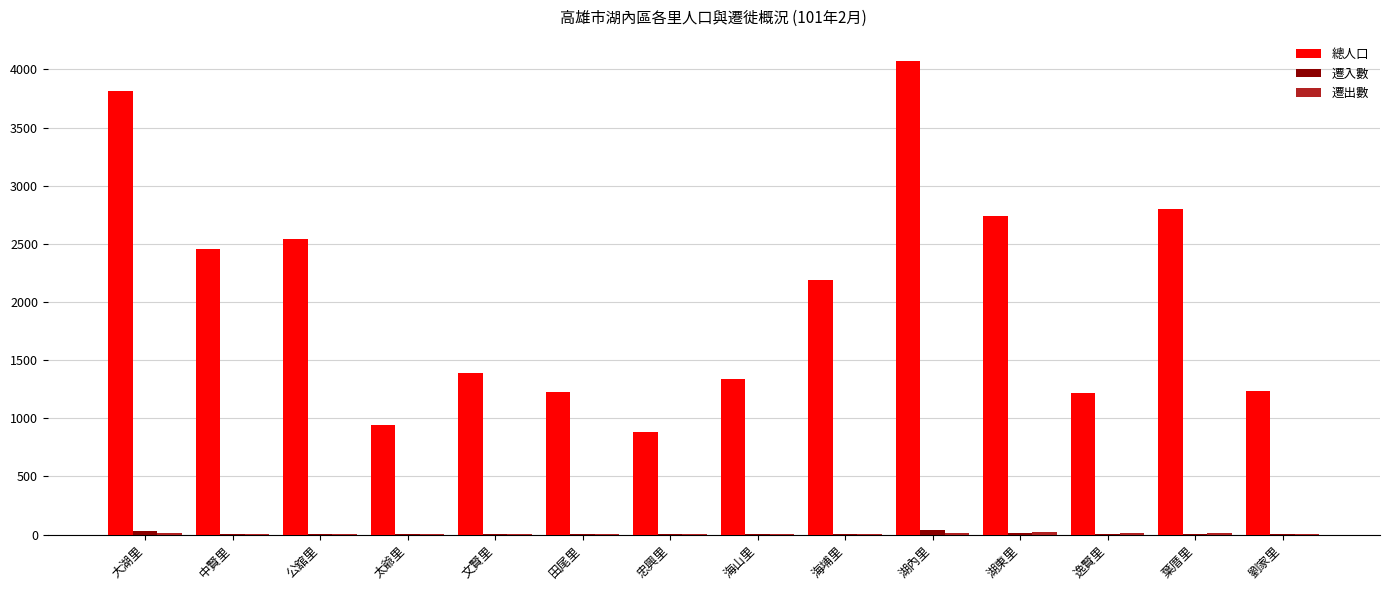

Where is 總人口 nearest to the value 2480?

中賢里